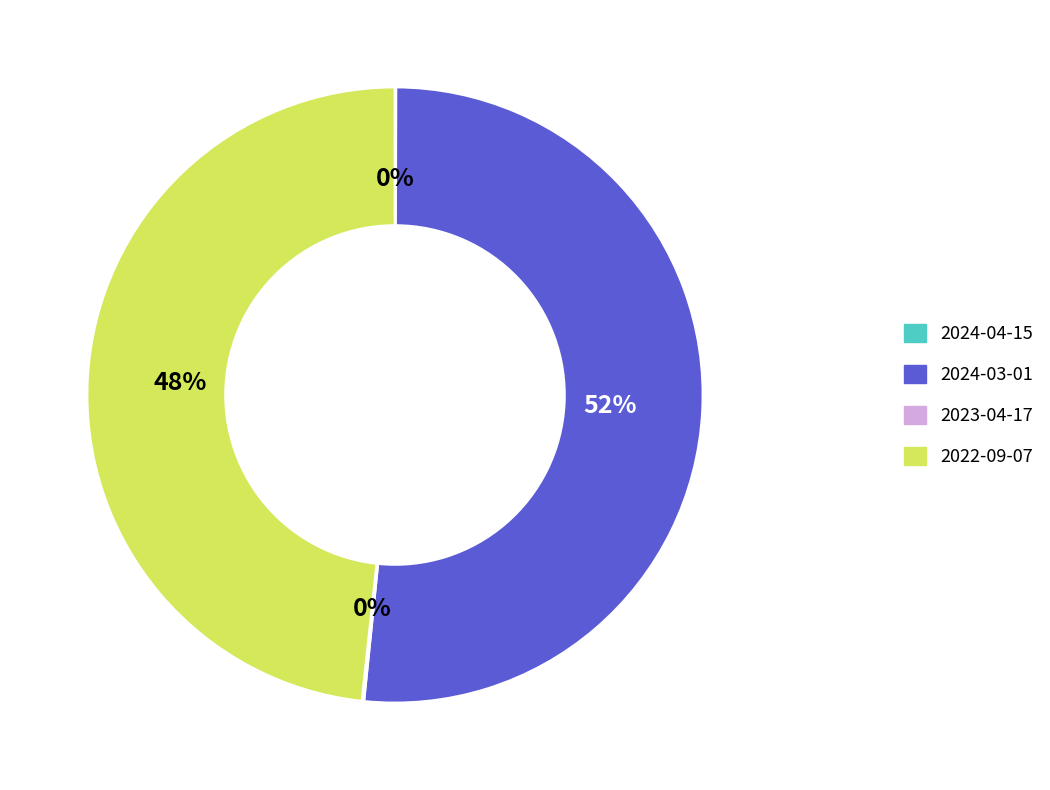

Is there any slice that represents more than half of the pie?

Yes